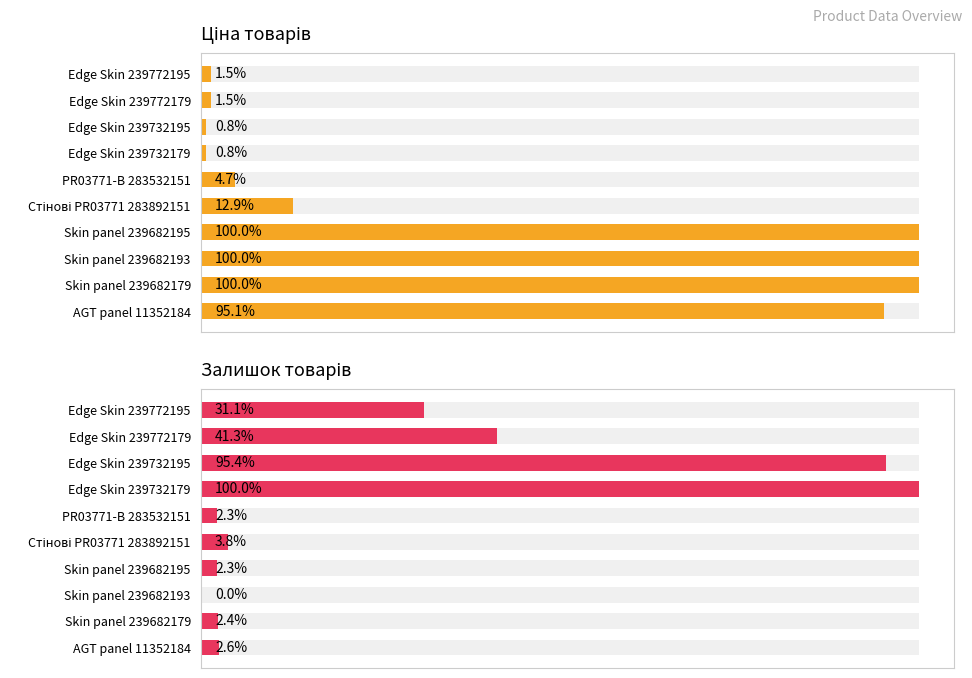

At how many categories does at least one series exceed 7226?

3